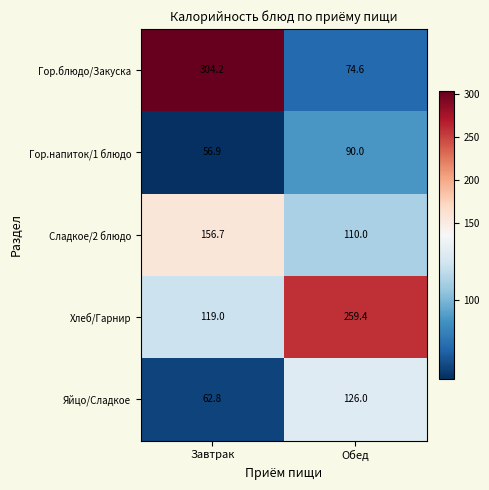

Which series has the largest range (max minus min)?

Гор.блюдо/Закуска